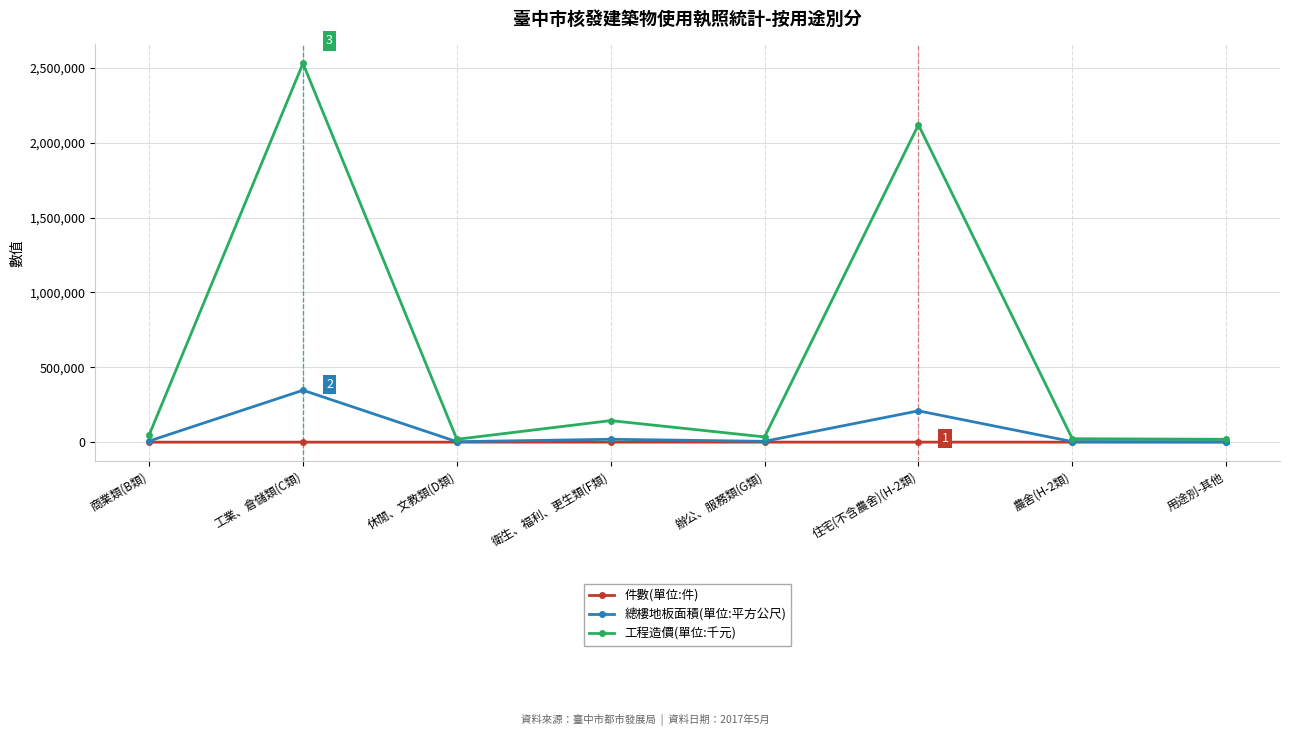

Rank the series at 住宅(不含農舍)(H-2類) from lowest to highest value.

件數(單位:件), 總樓地板面積(單位:平方公尺), 工程造價(單位:千元)